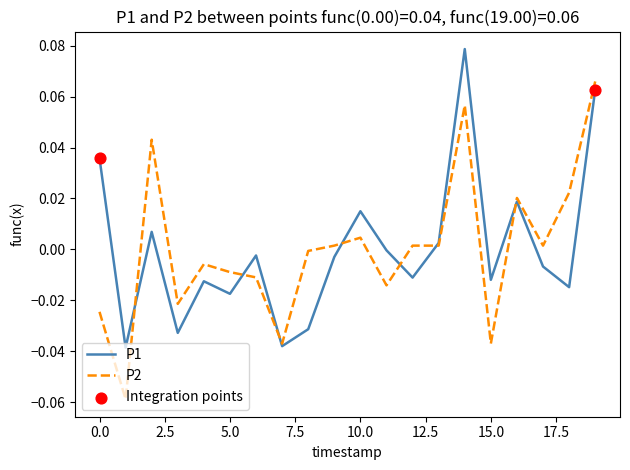

List the series in order of their peak value, lowest first.

P2, P1